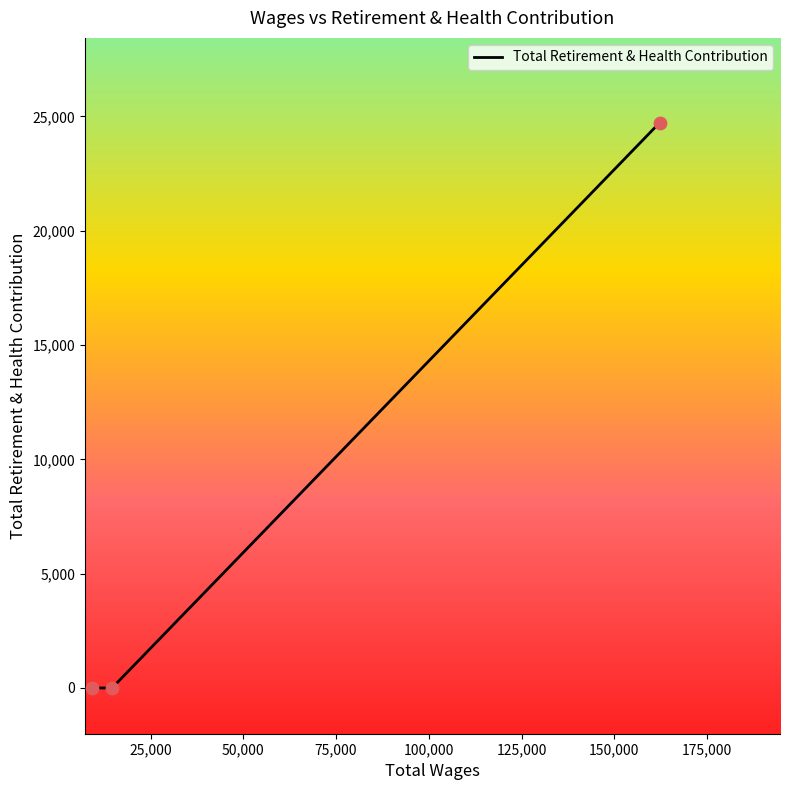

What is the change in value from 162235.0 to 9083.0?

-24721